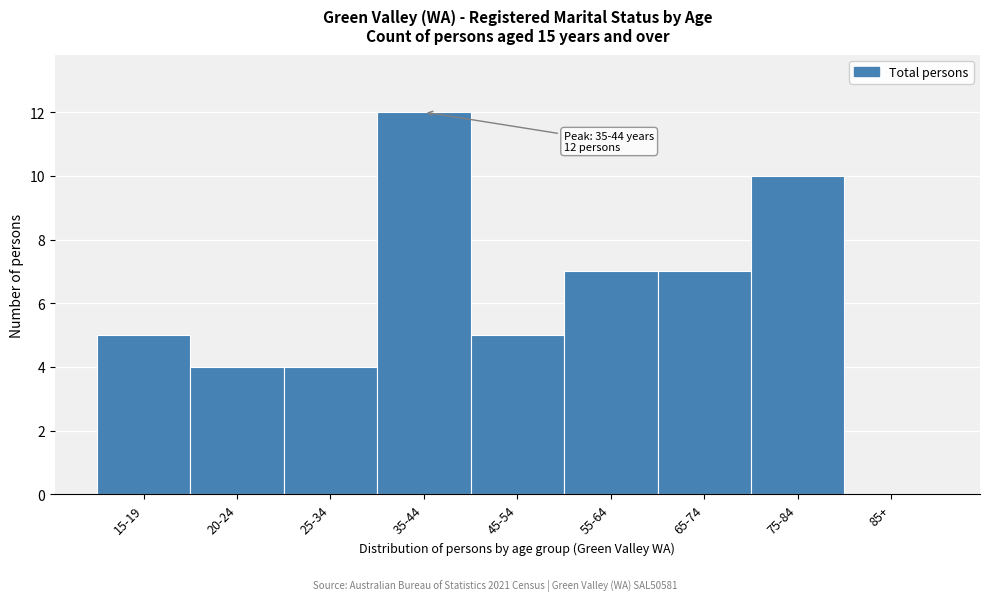

Reading left to right, list all the values displayed in this chart.

15-19=5	20-24=4	25-34=4	35-44=12	45-54=5	55-64=7	65-74=7	75-84=10	85+=0